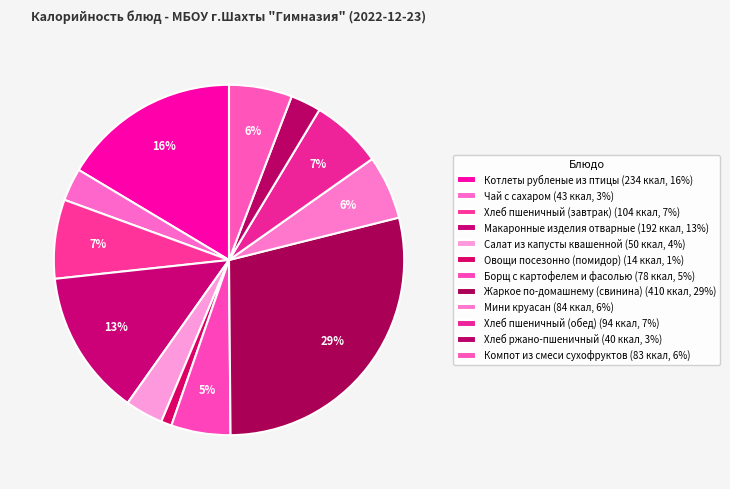

How many segments does this pie chart have?

12